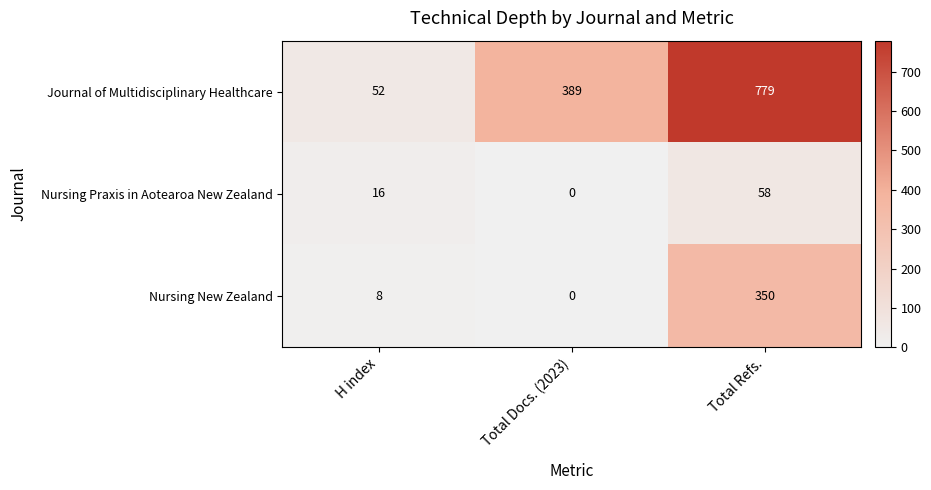

At which category does the chart reach its minimum across all series?

Total Docs. (2023)